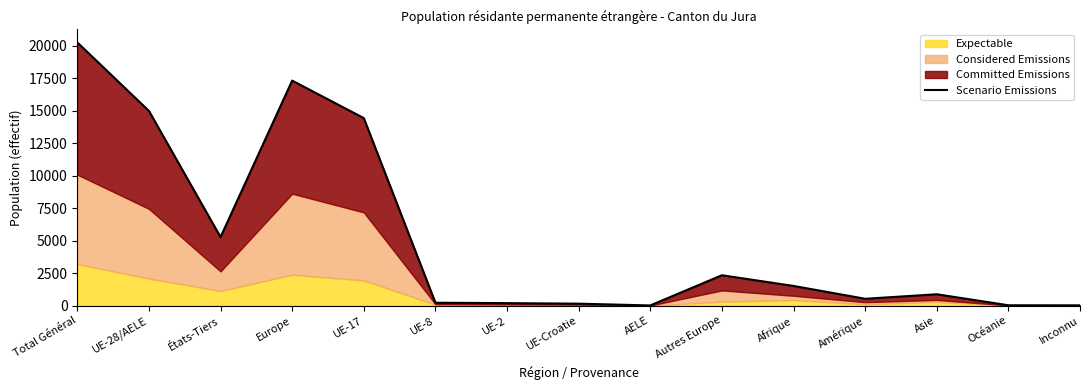

List the labels in order of value, smallest first.

AELE, Inconnu, Océanie, UE-Croatie, UE-2, UE-8, Amérique, Asie, Afrique, Autres Europe, États-Tiers, UE-17, UE-28/AELE, Europe, Total Général